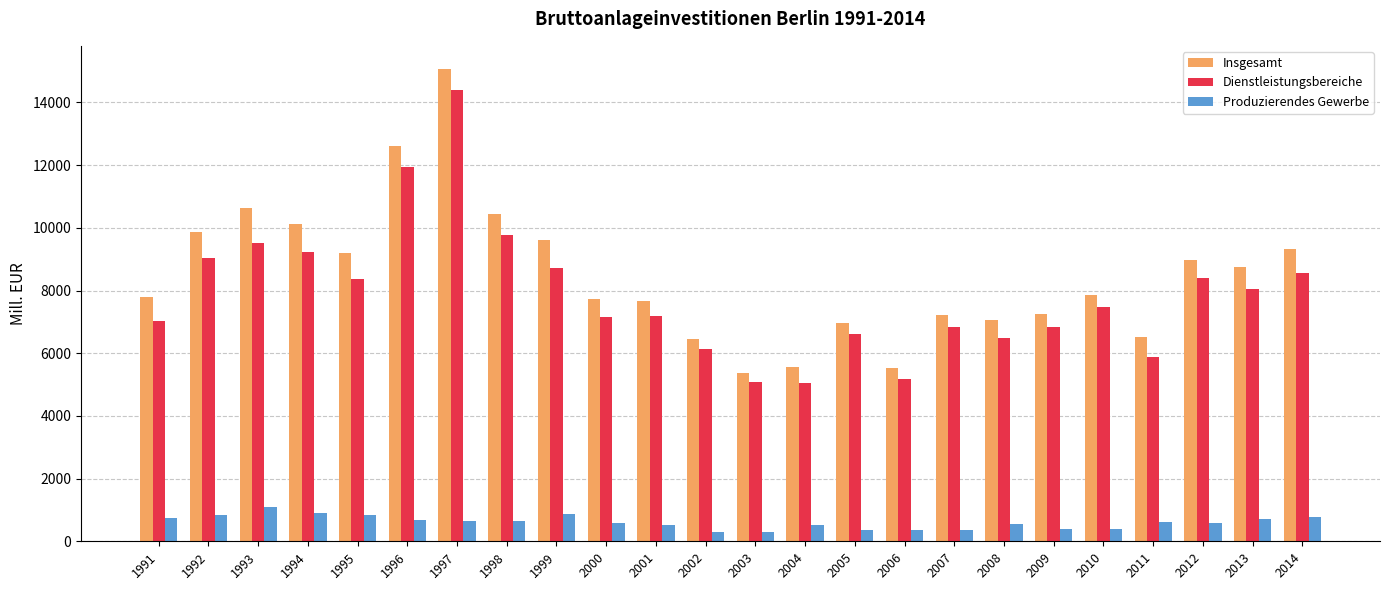

Does the chart contain stacked bars?

No